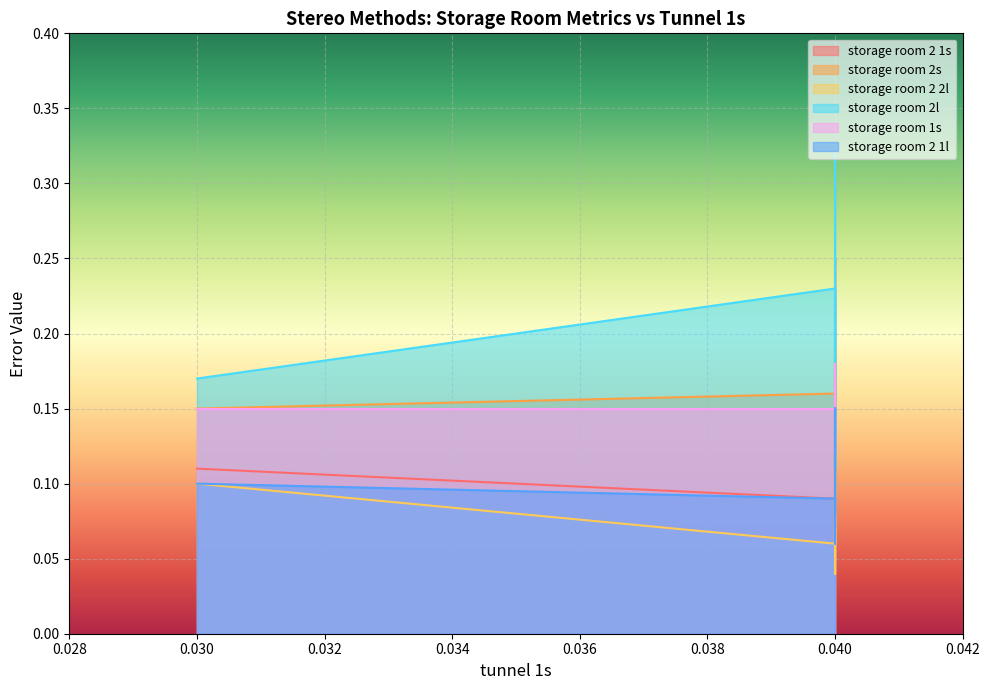

What are all the series names shown in the legend?

storage room 2 1s, storage room 2s, storage room 2 2l, storage room 2l, storage room 1s, storage room 2 1l